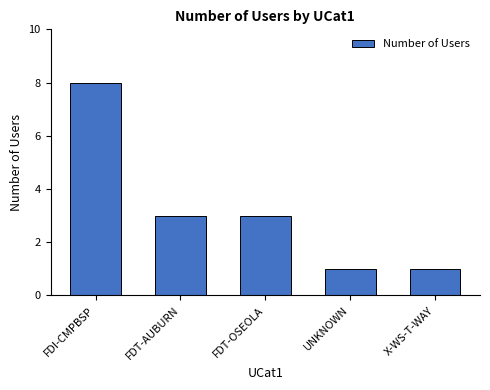

At which category does the chart reach its peak across all series?

FDI-CMPBSP